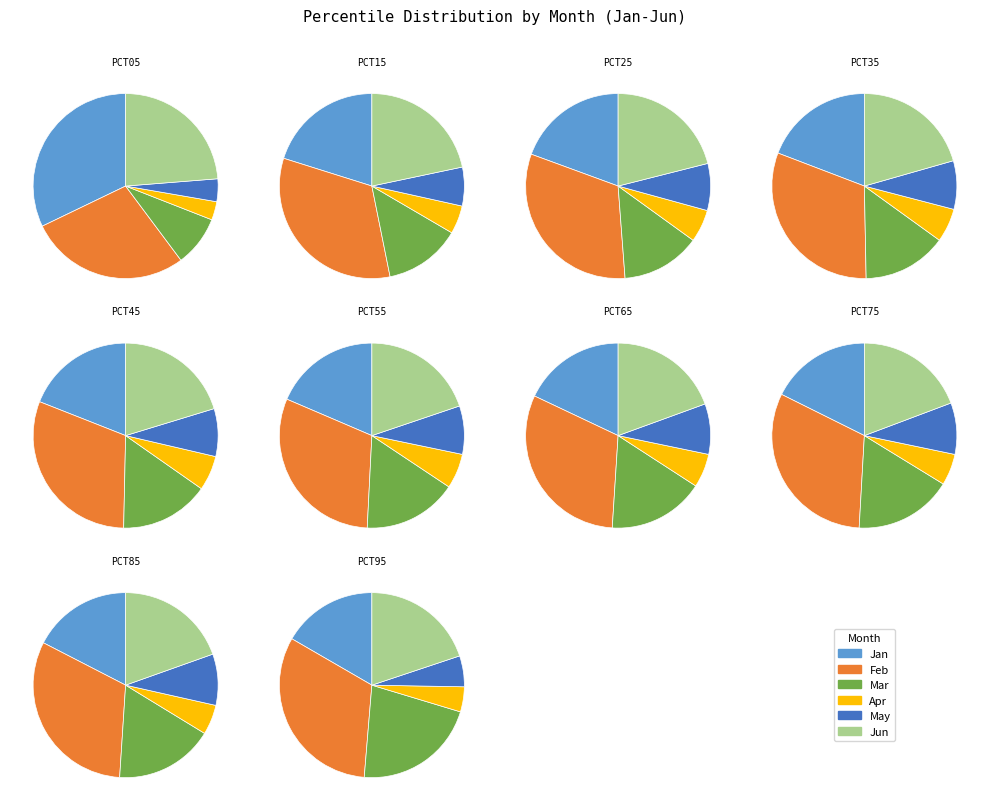

Is there any slice that represents more than half of the pie?

No